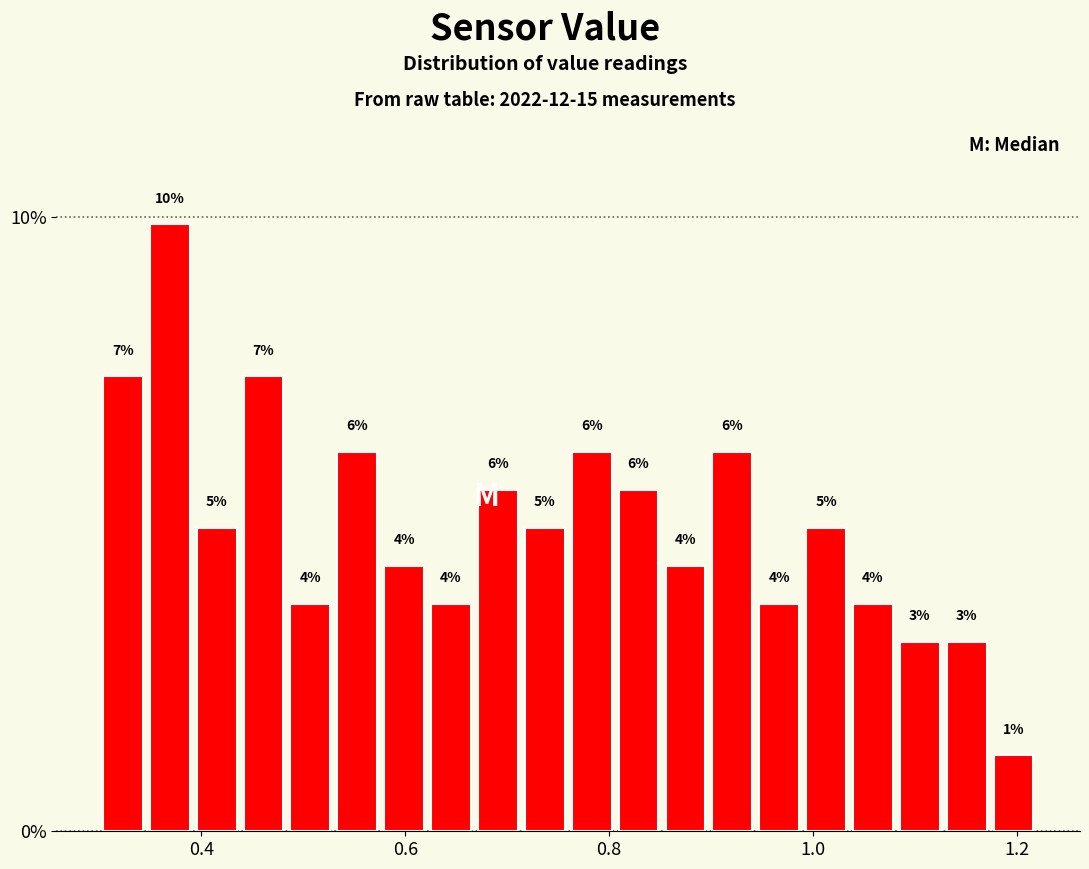

Around what value on the x-axis is the tallest bar? Give the approximate position of its centre, as read against the axis.

0.36